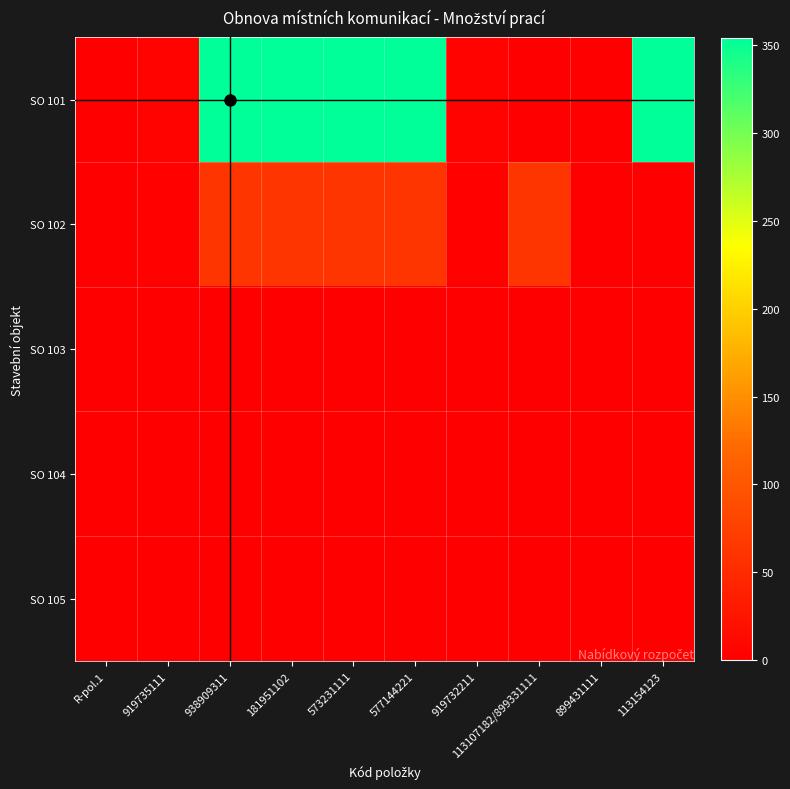

What is the spread (max minus min) of values at 899431111?

1.0